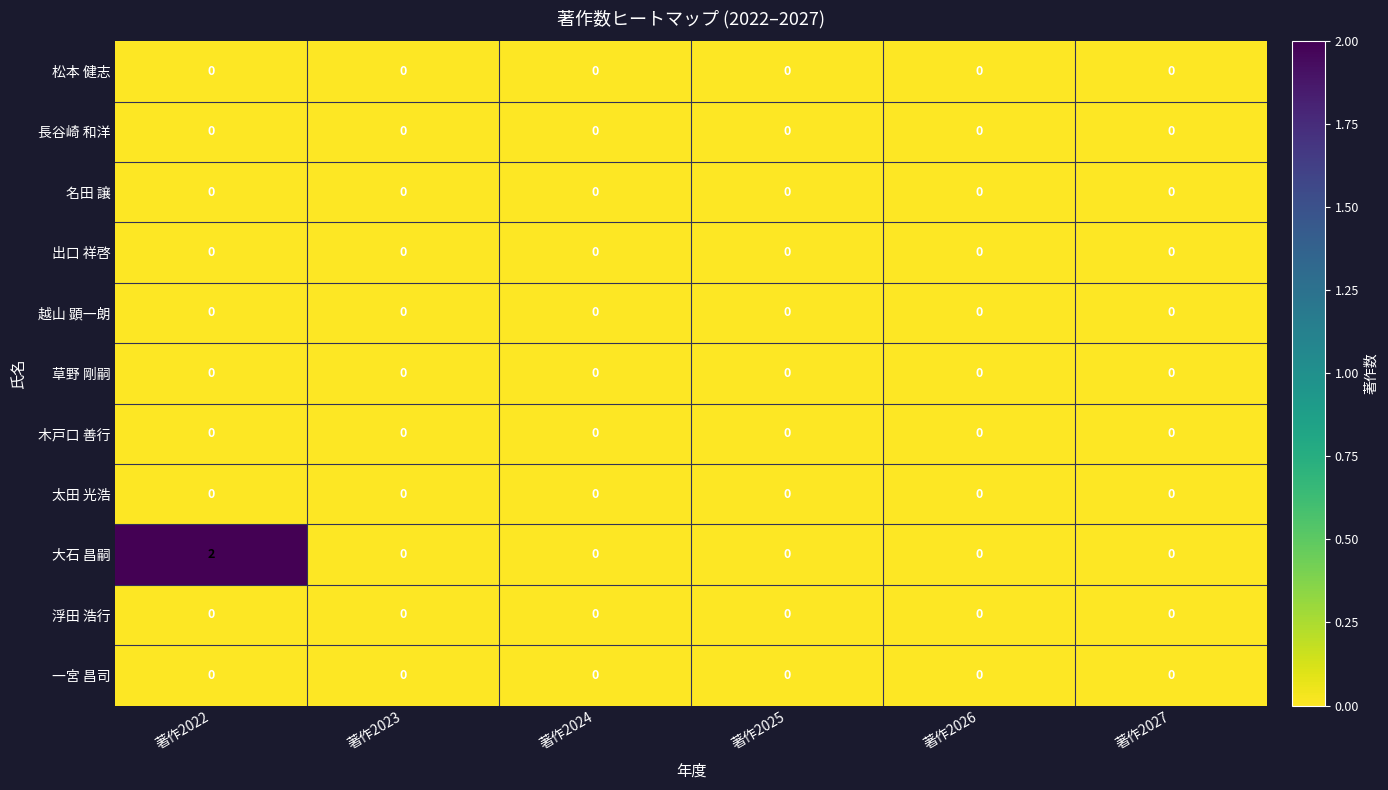

Which series has the widest spread of values?

大石 昌嗣